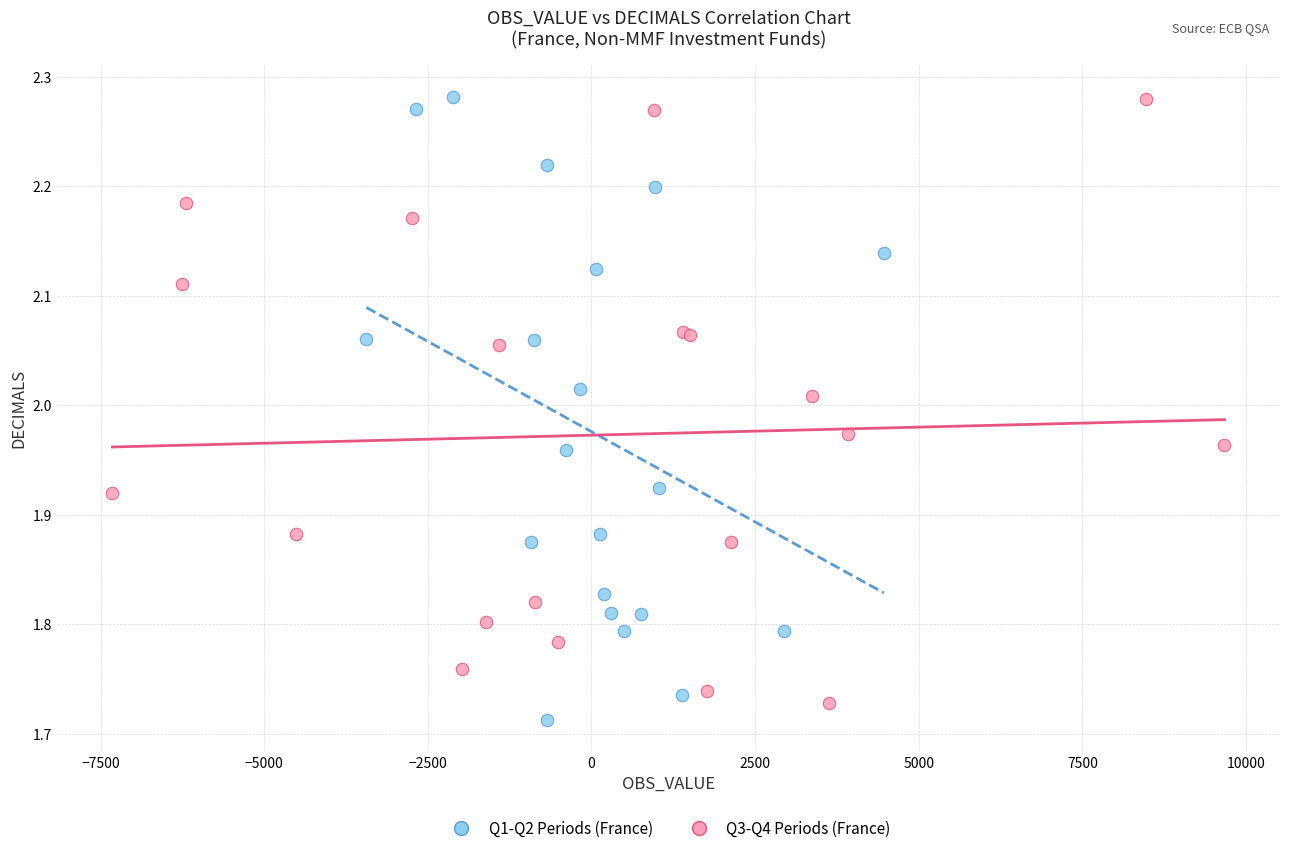

Which series contains the lowest Y value?

Q1-Q2 Periods (France)